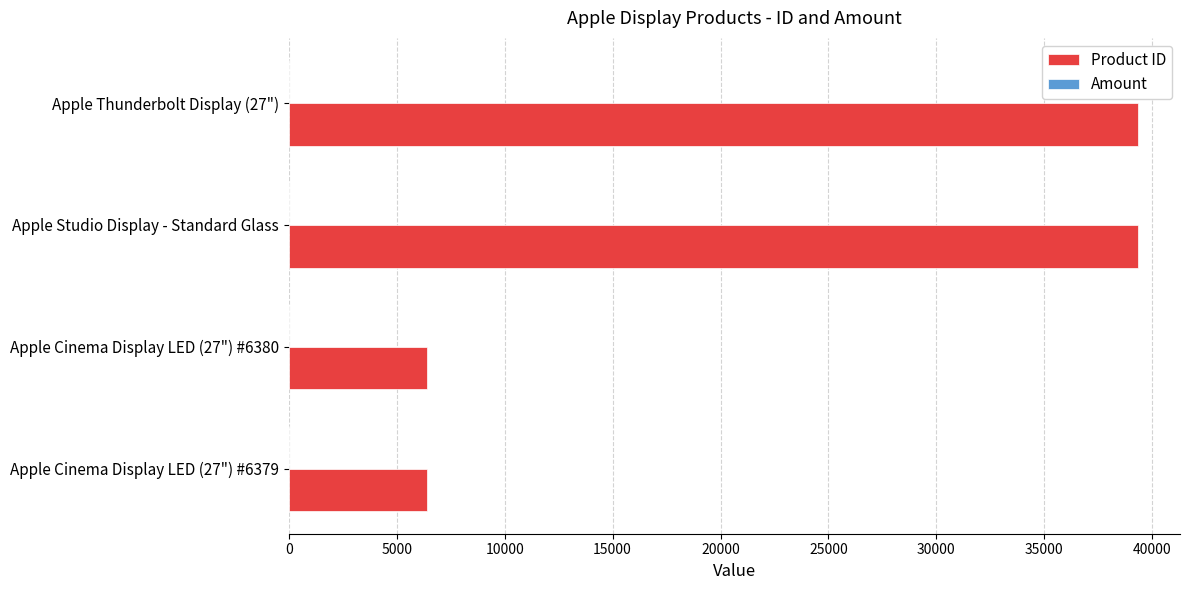

The value of Product ID at Apple Cinema Display LED (27") #6379 is 6379. True or false?

True